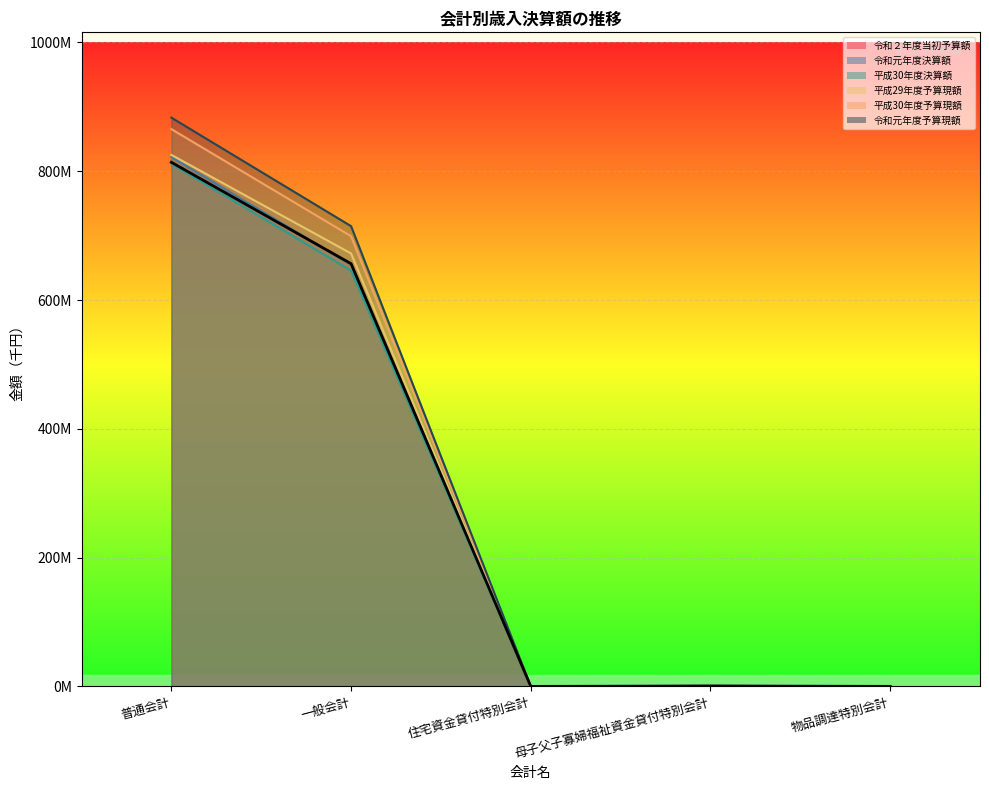

After their last crossing, which series has the higher values: 令和元年度決算額 or 令和元年度予算現額?

令和元年度決算額